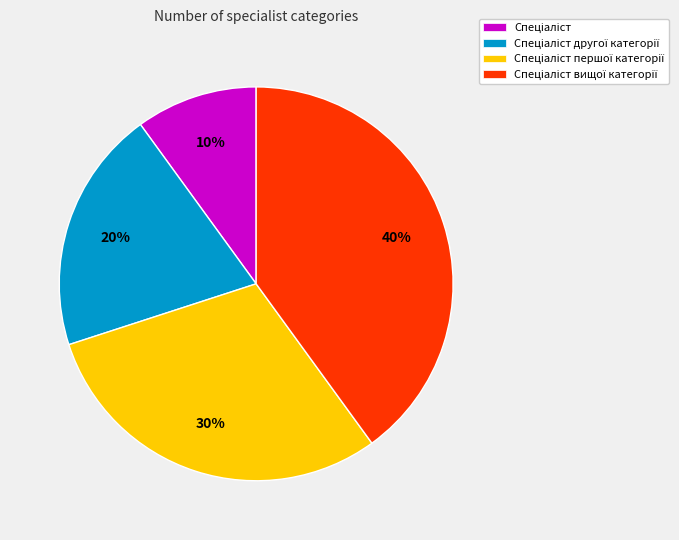

Is there any slice that represents more than half of the pie?

No